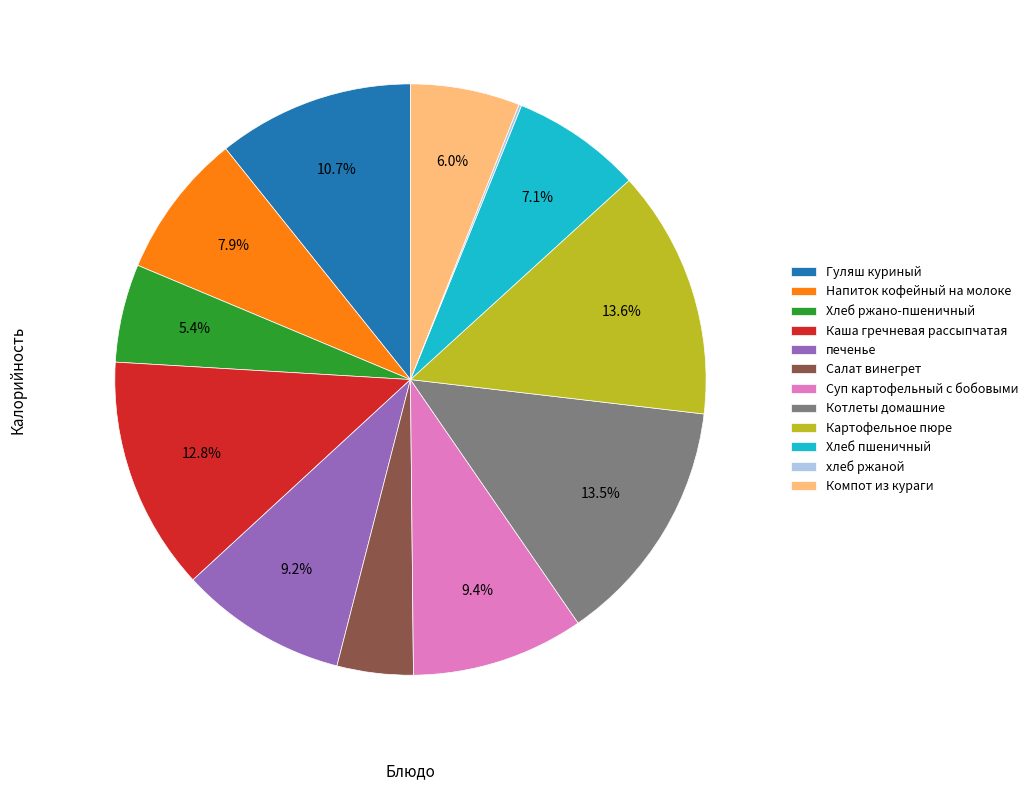

Is Картофельное пюре the majority of the pie?

No